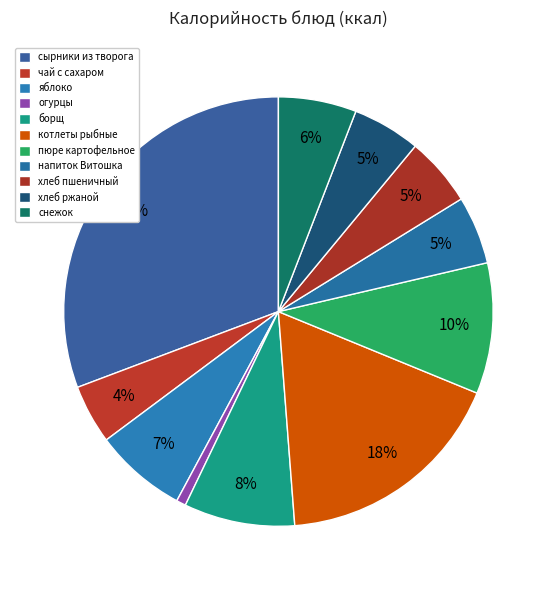

How many slices are in this pie chart?

11